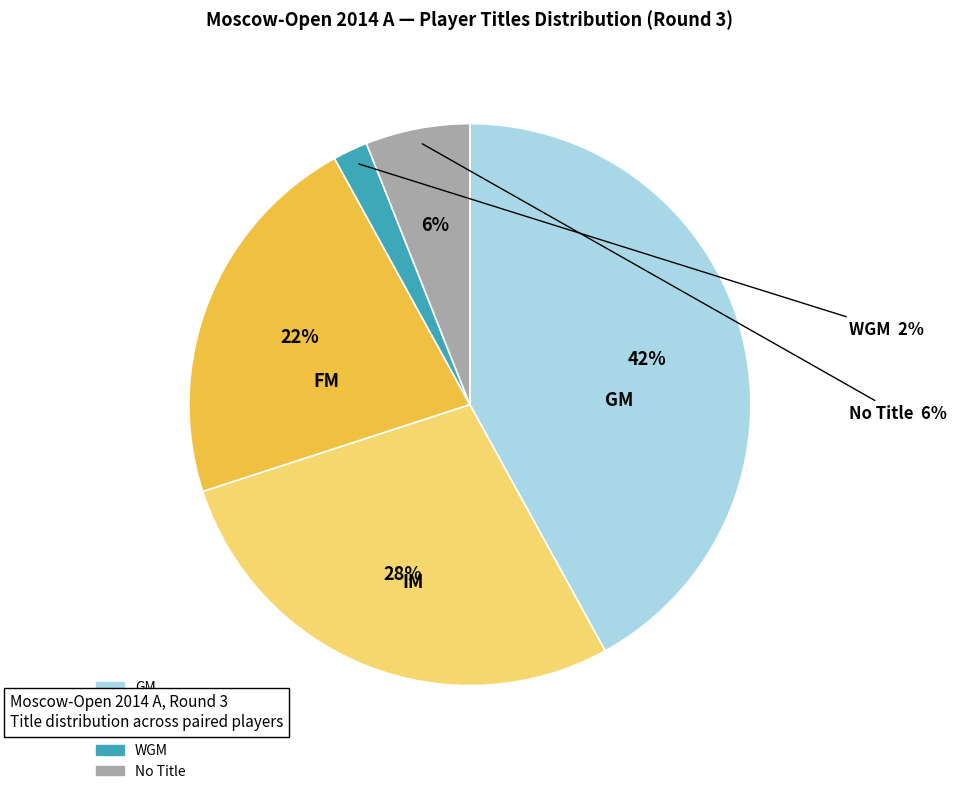

What percentage is the FM slice, to the nearest percent?

22%